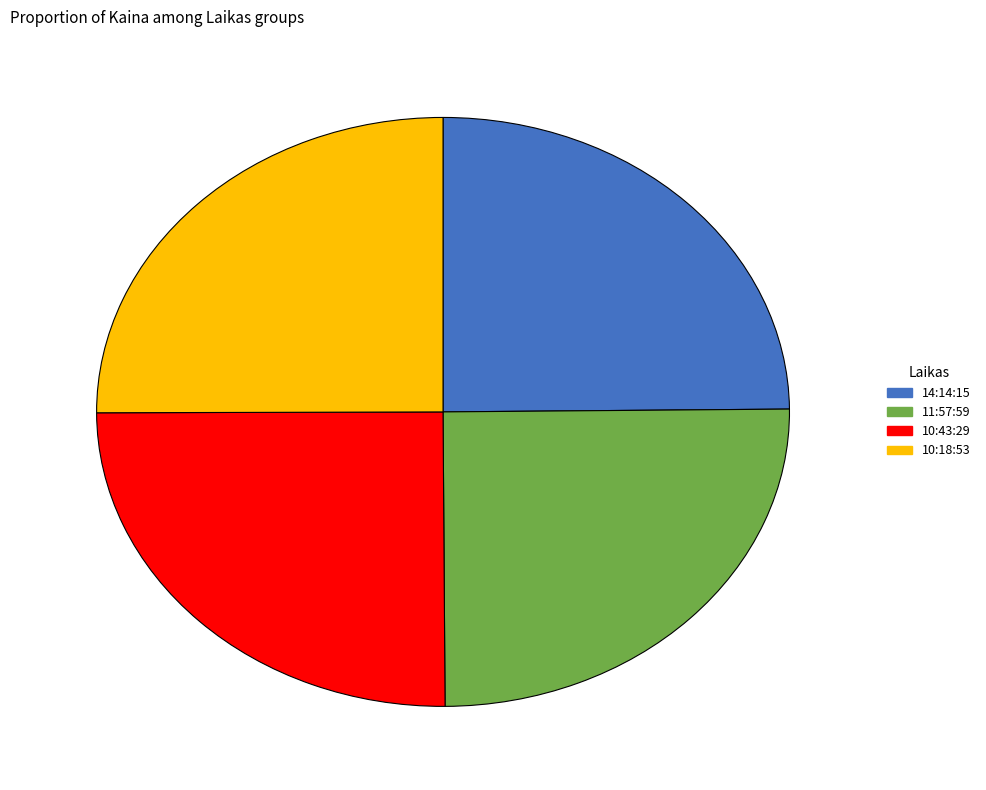

The 10:18:53 slice represents 14% of the pie. True or false?

False